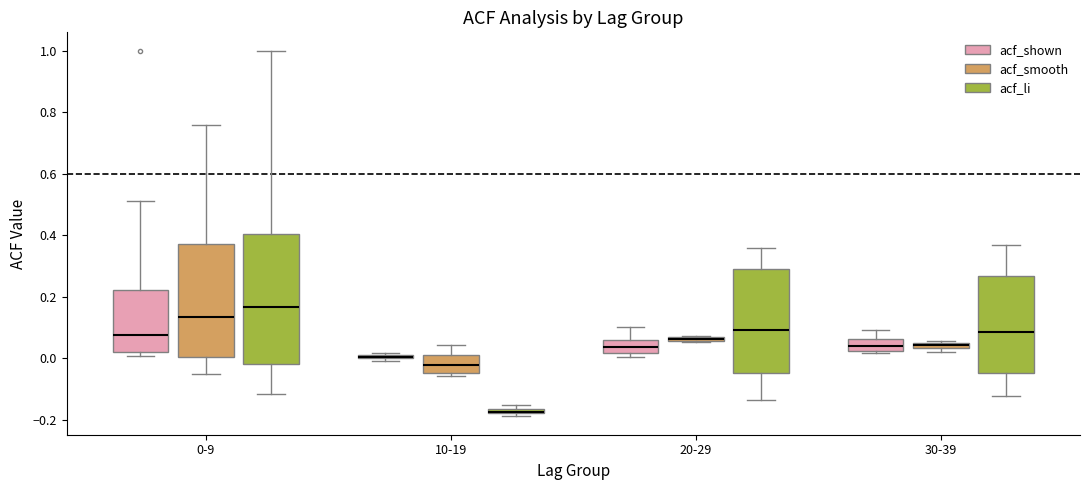

Where is the upper edge of the box for 20-29 (acf_smooth) on the y-axis? The values are not printed on the chart, so give them approximately, as read against the axis.

0.08